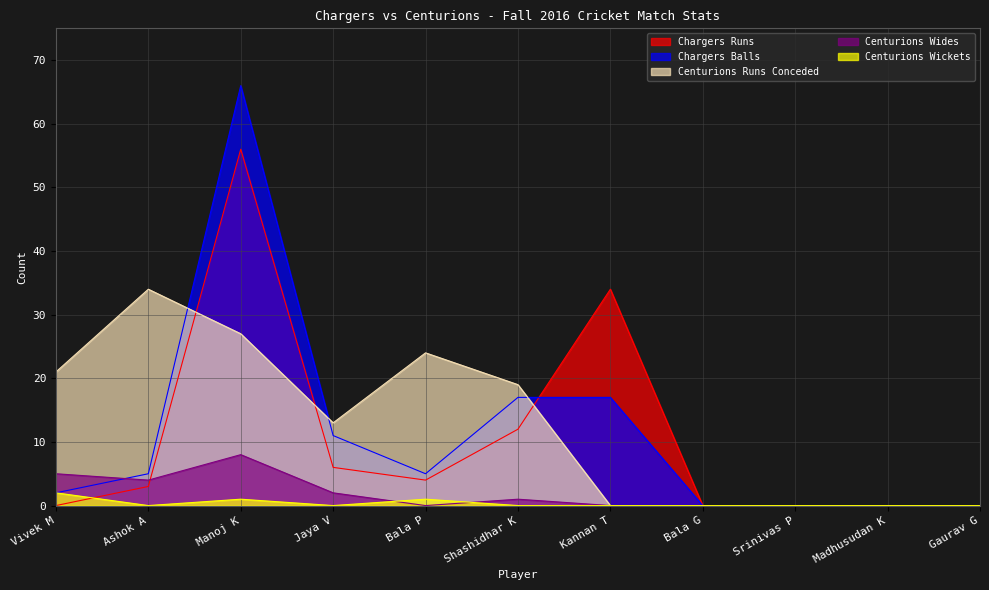

Reading left to right, extract all data points from this chart.

Chargers Runs: Vivek M=0	Ashok A=3	Manoj K=56	Jaya V=6	Bala P=4	Shashidhar K=12	Kannan T=34	Bala G=0	Srinivas P=0	Madhusudan K=0	Gaurav G=0
Chargers Balls: Vivek M=2	Ashok A=5	Manoj K=66	Jaya V=11	Bala P=5	Shashidhar K=17	Kannan T=17	Bala G=0	Srinivas P=0	Madhusudan K=0	Gaurav G=0
Centurions Runs Conceded: Vivek M=21	Ashok A=34	Manoj K=27	Jaya V=13	Bala P=24	Shashidhar K=19	Kannan T=0	Bala G=0	Srinivas P=0	Madhusudan K=0	Gaurav G=0
Centurions Wides: Vivek M=5	Ashok A=4	Manoj K=8	Jaya V=2	Bala P=0	Shashidhar K=1	Kannan T=0	Bala G=0	Srinivas P=0	Madhusudan K=0	Gaurav G=0
Centurions Wickets: Vivek M=2	Ashok A=0	Manoj K=1	Jaya V=0	Bala P=1	Shashidhar K=0	Kannan T=0	Bala G=0	Srinivas P=0	Madhusudan K=0	Gaurav G=0